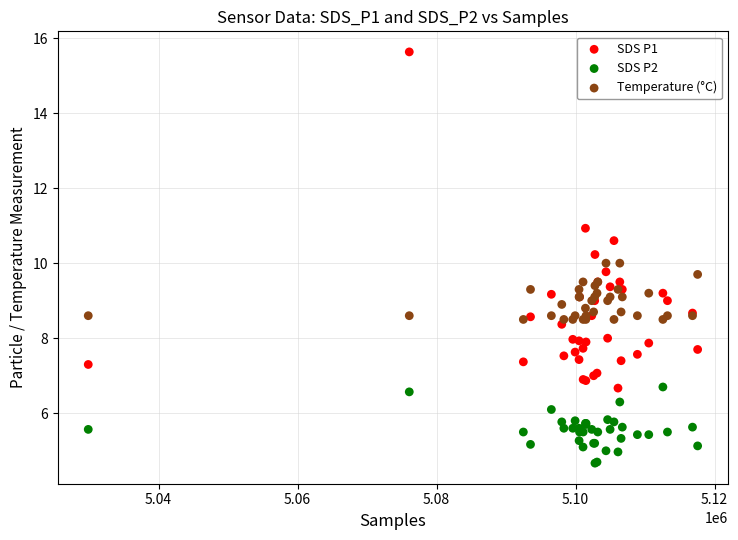

Which series reaches the minimum Y coordinate?

SDS P2